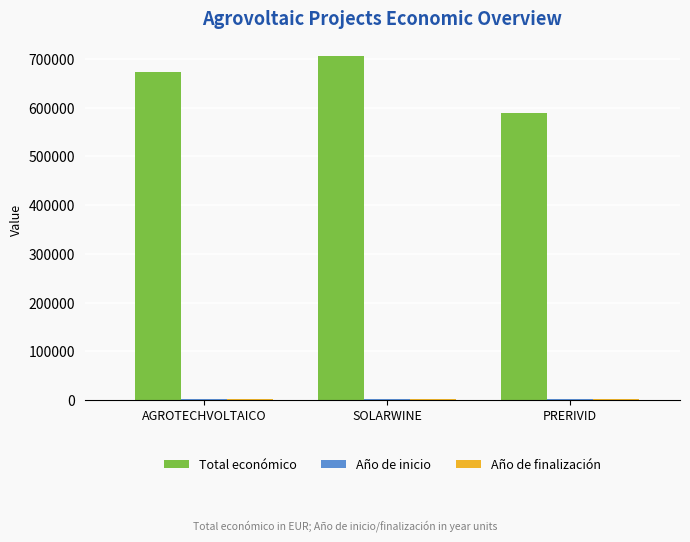

At which category does the chart reach its peak across all series?

SOLARWINE